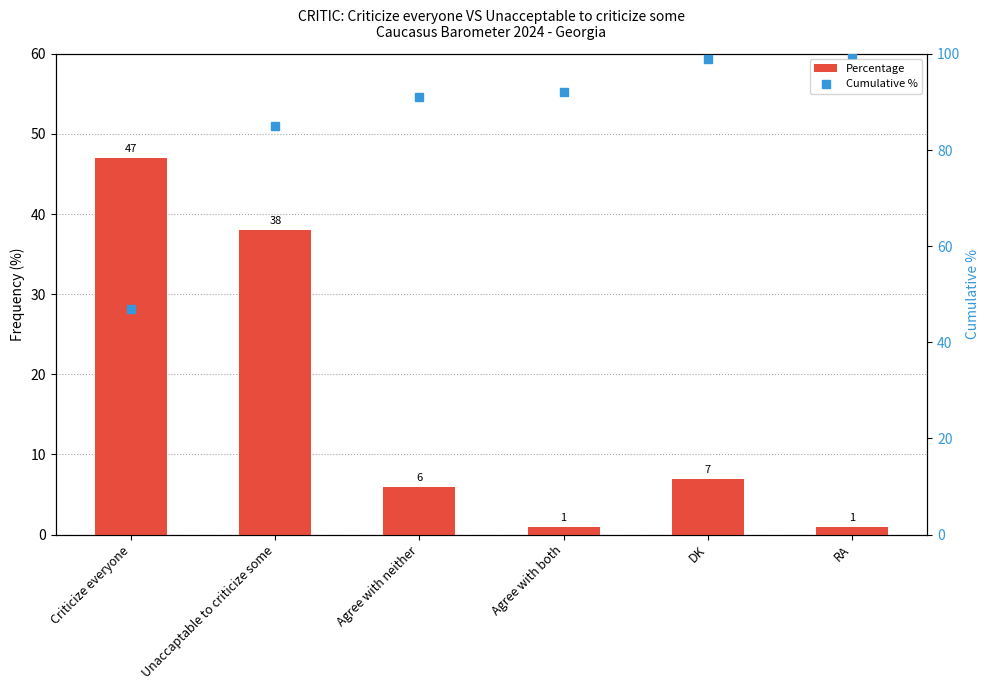

How many values in the Percentage series exceed 7?

2